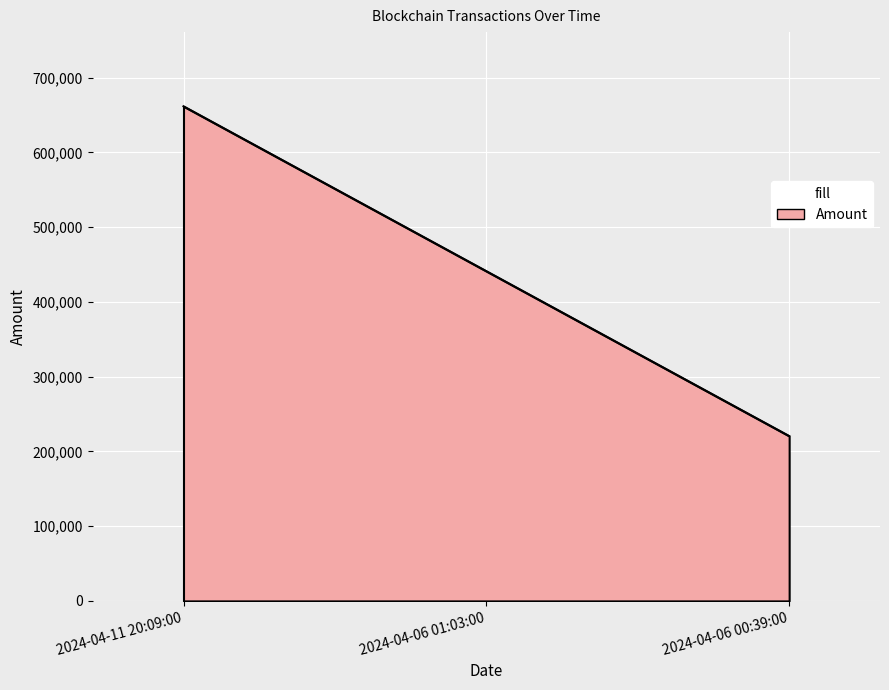

Count the number of categories in the chart.

3